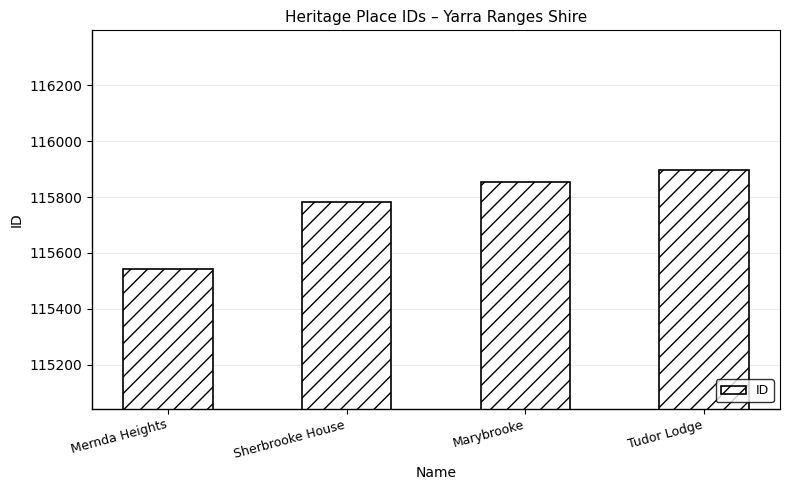

How many distinct data groups are displayed?

1